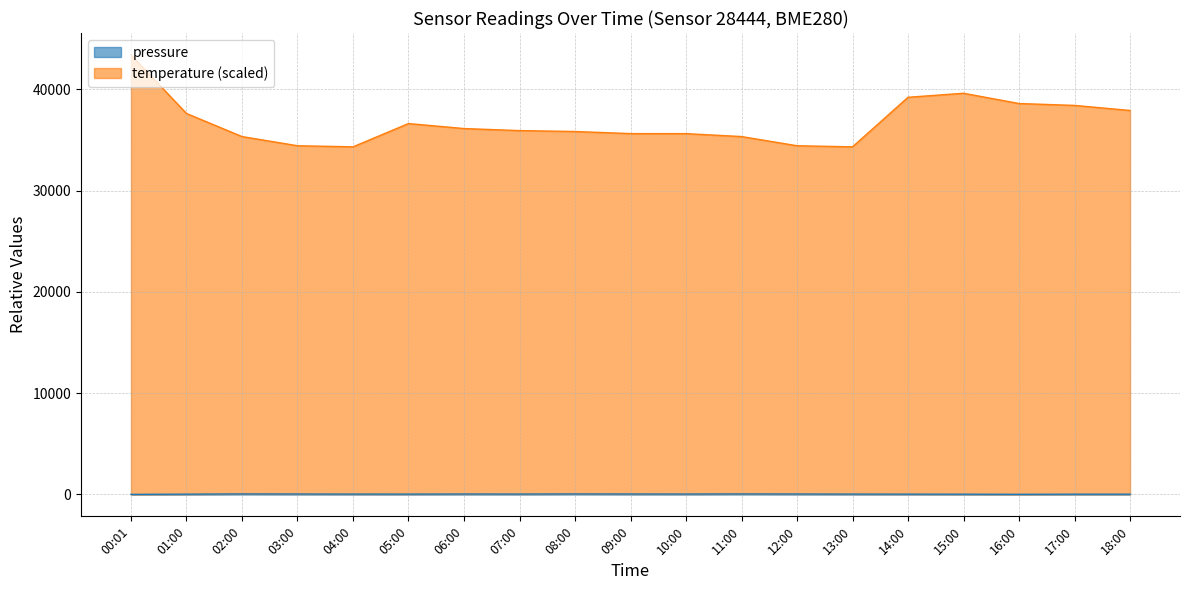

Where is temperature nearest to the value 38863?

16:00